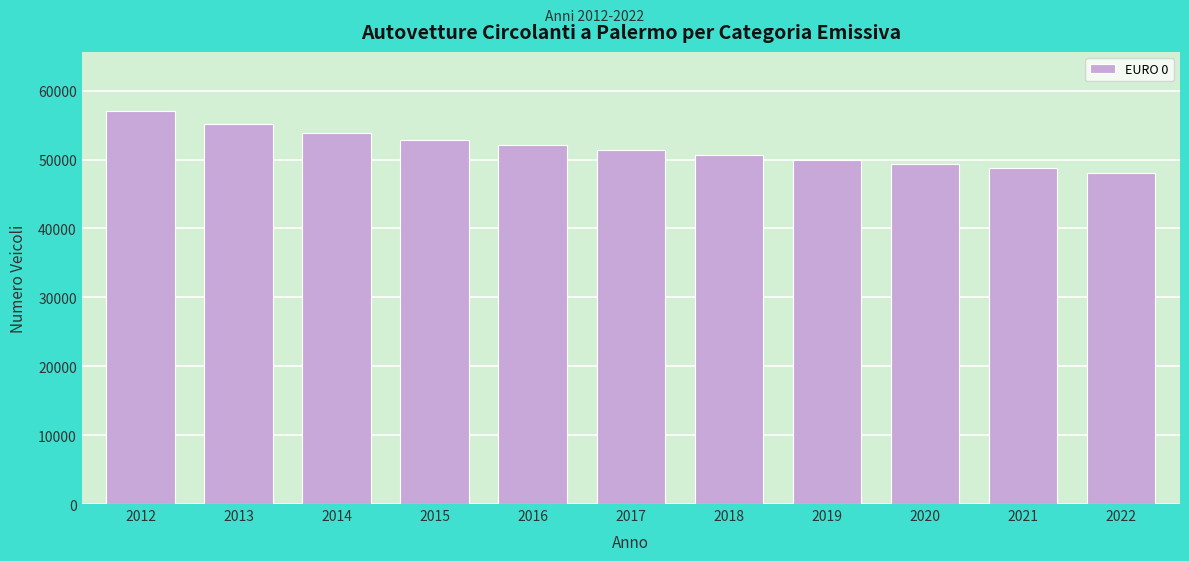

Reading right to left, transcribe all the data shown in this chart.

2022=47995	2021=48708	2020=49359	2019=49908	2018=50668	2017=51381	2016=52057	2015=52856	2014=53920	2013=55097	2012=57070